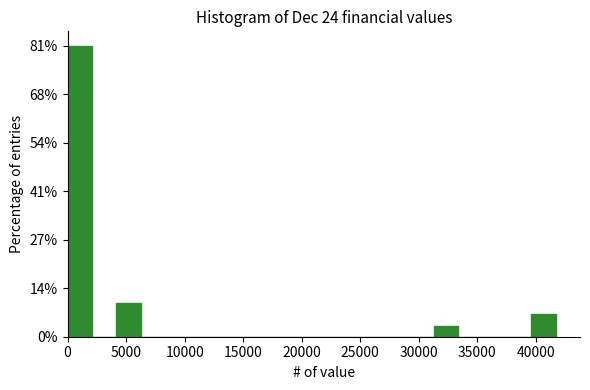

How tall is the bar that spans 0 to 2000 on the x-axis? Neither the bar edges nor the heights are printed on the chart, so give them approximately, as read against the axes.

82